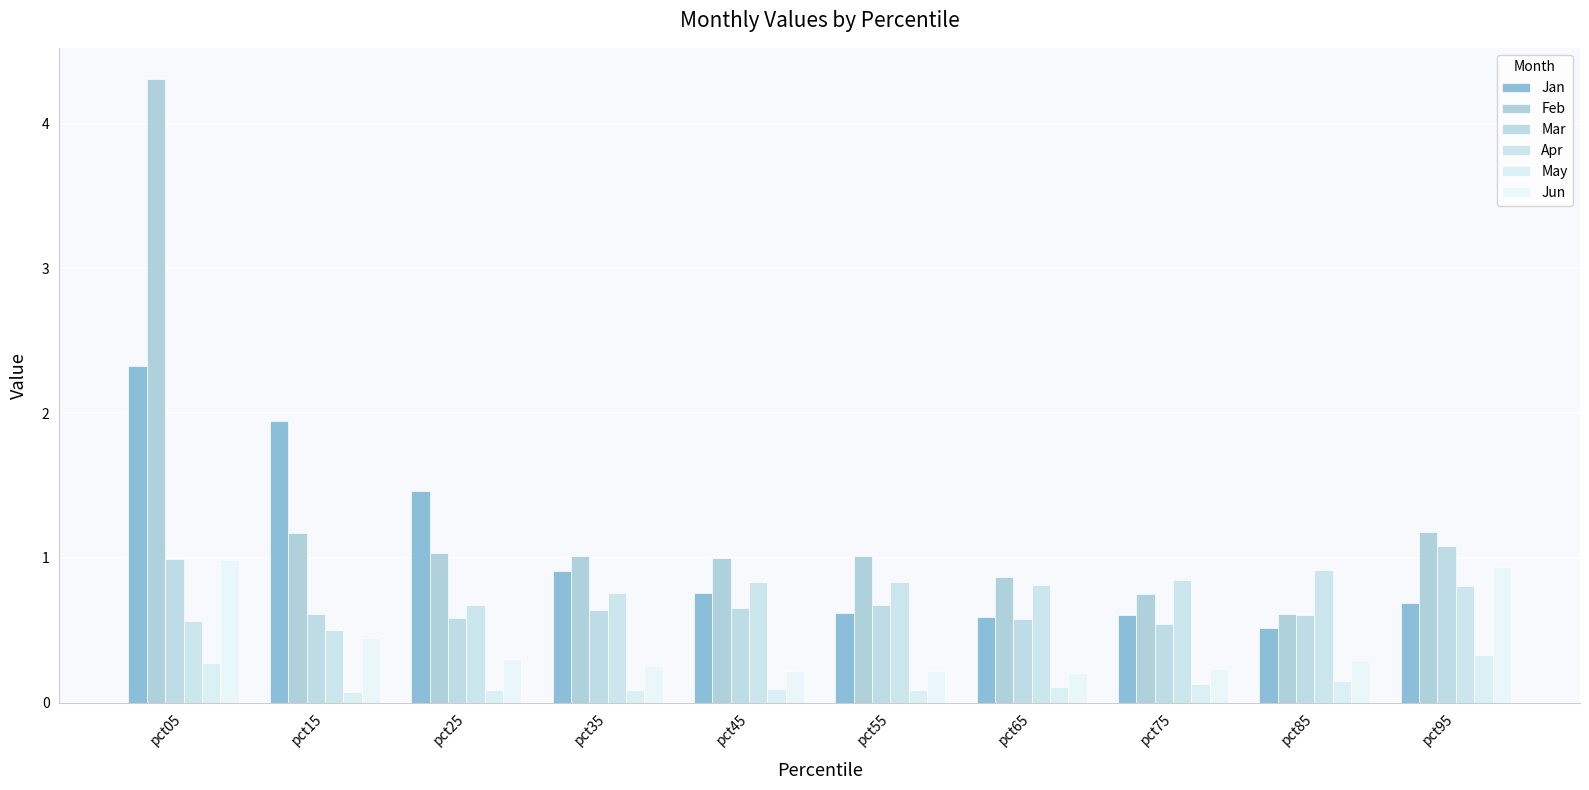

List the series in order of their peak value, highest first.

Feb, Jan, Mar, Jun, Apr, May